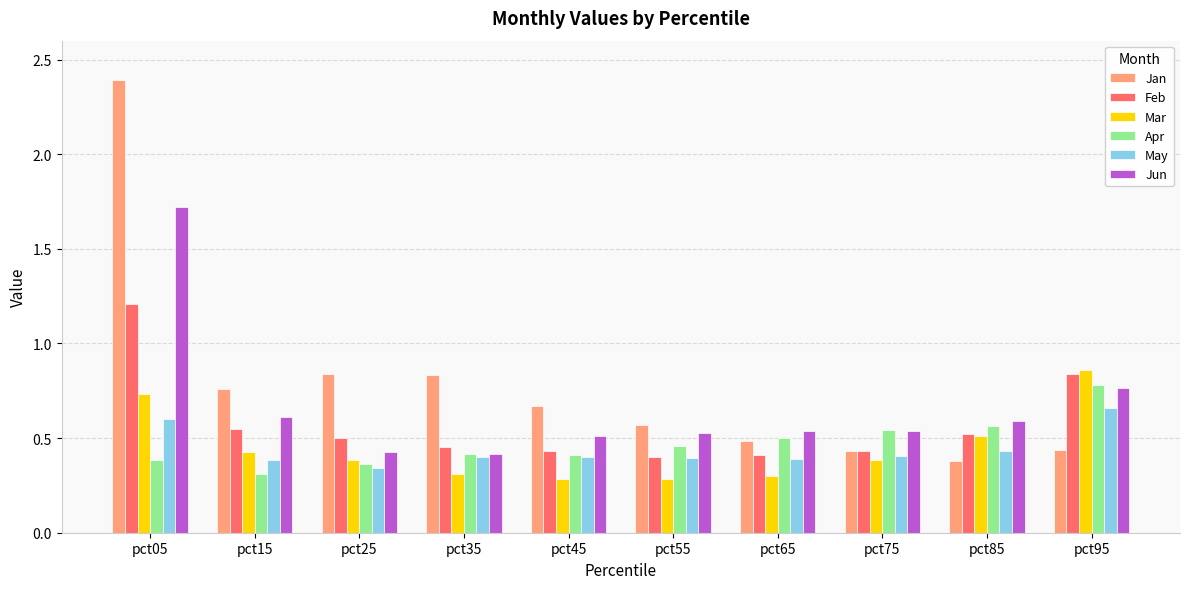

Which series has the widest spread of values?

Jan